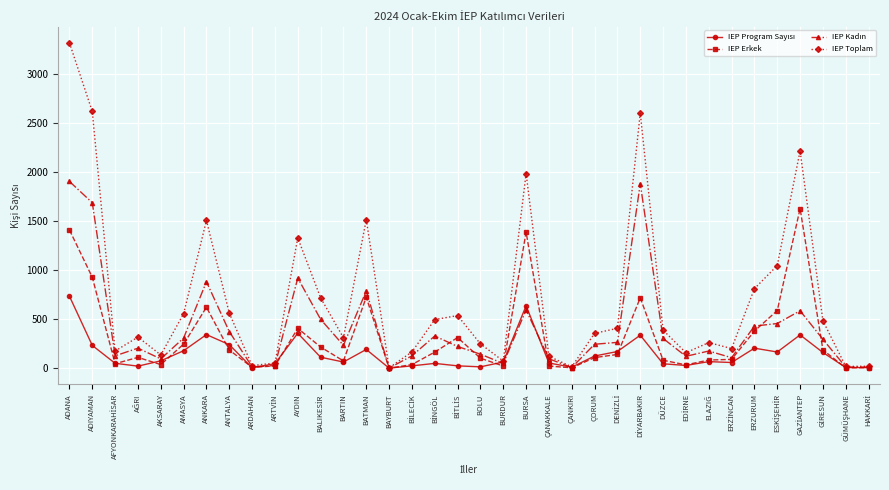

At which category is the sum across all series the highest?

ADANA